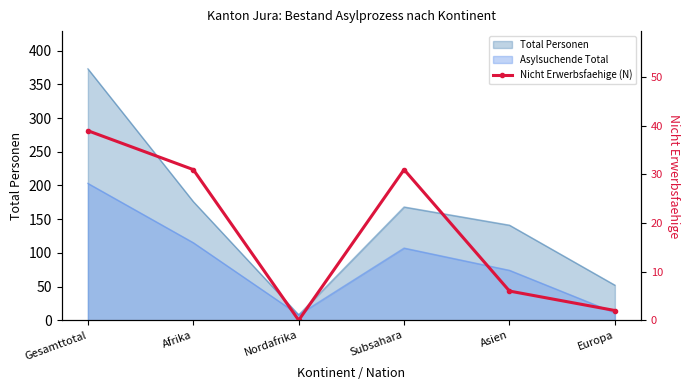

Reading left to right, list all the values displayed in this chart.

39	31	0	31	6	2